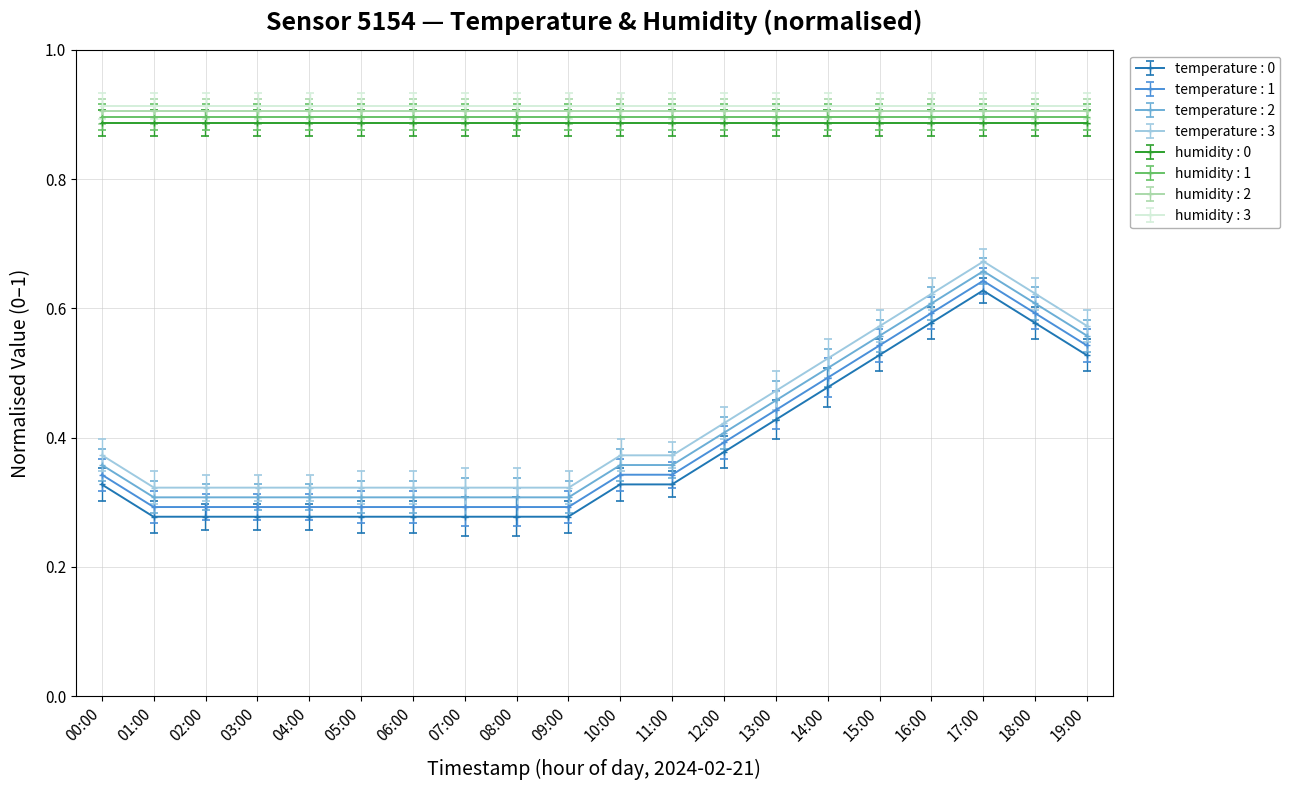

What position from the left is 10:00?

11